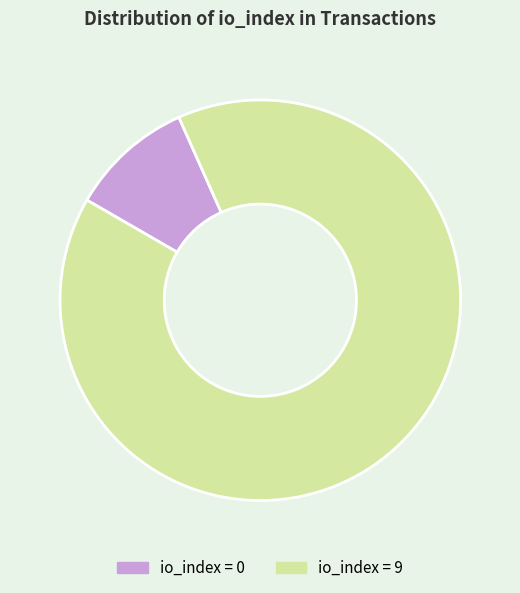

Is there a majority slice in this chart?

Yes